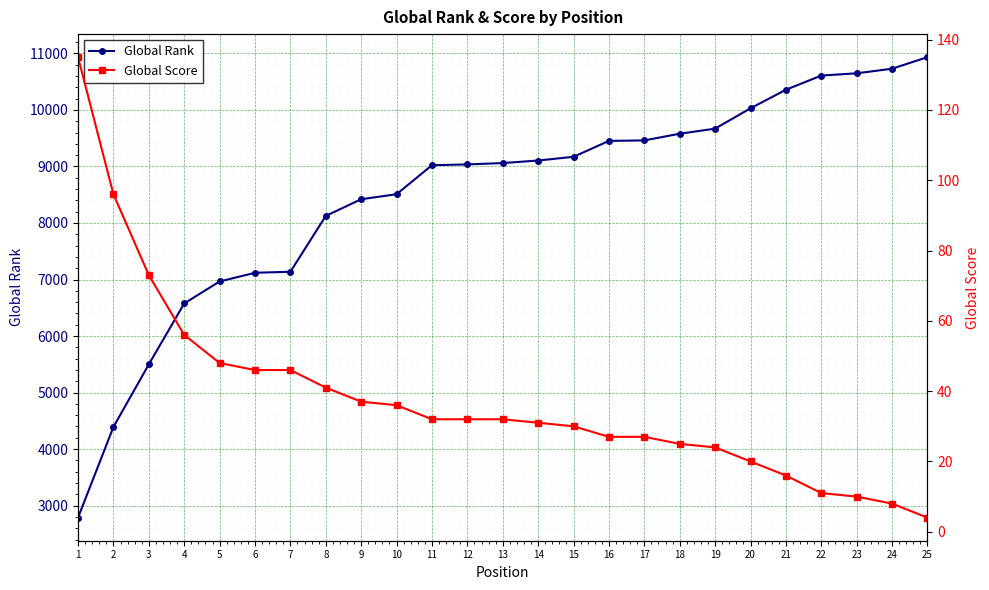

Which series has the largest range (max minus min)?

Global Rank